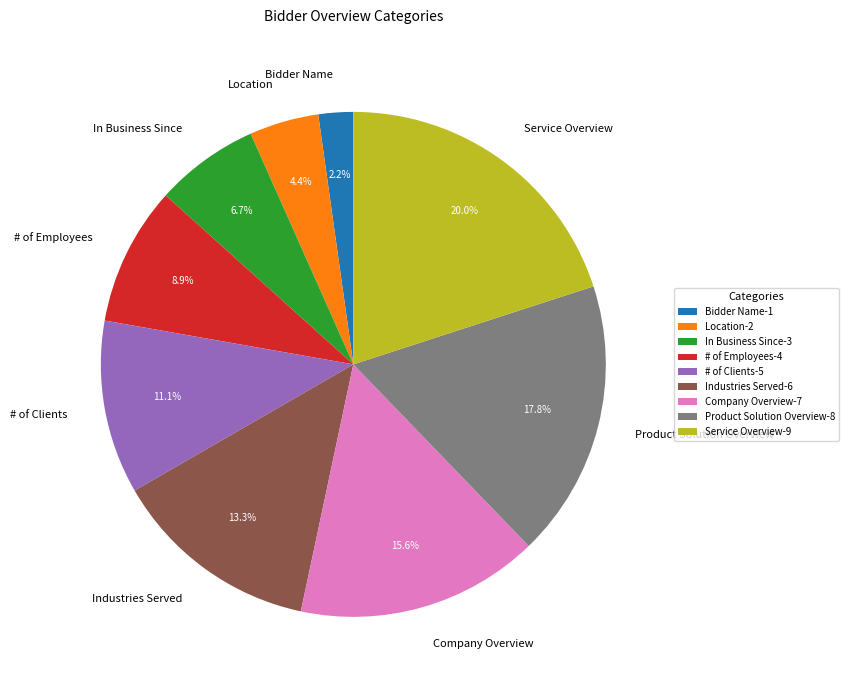

To the nearest percent, what is the combined percentage of Industries Served and # of Employees?

22%